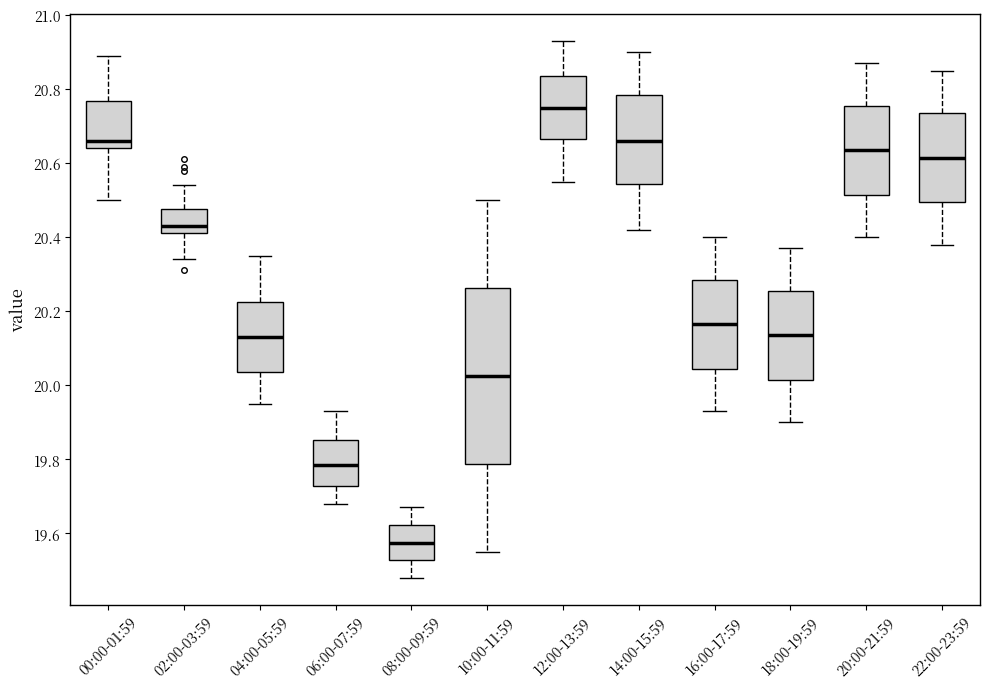

Which box has the highest median line?

12:00-13:59